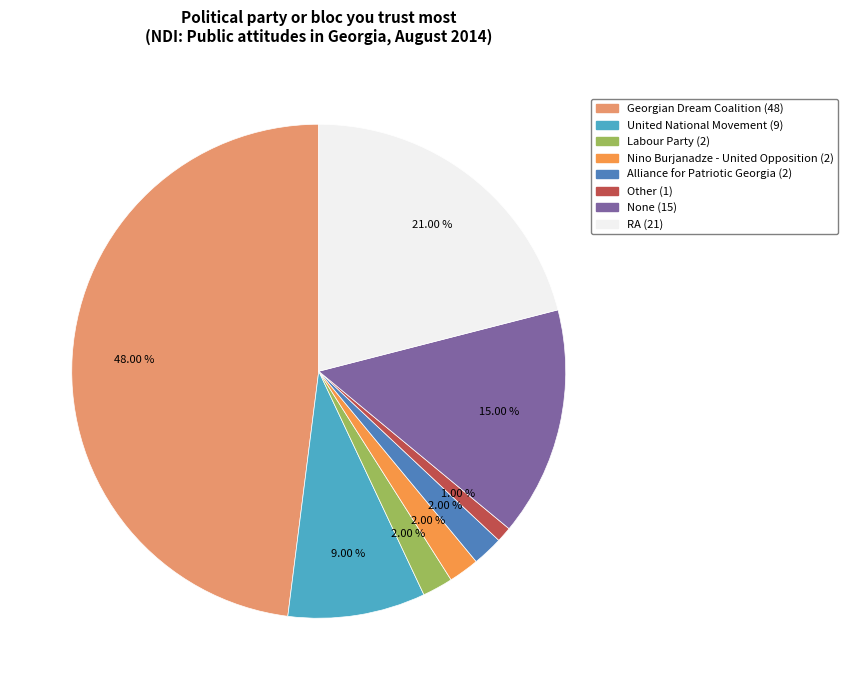

Which category has the smallest portion of the pie?

Other